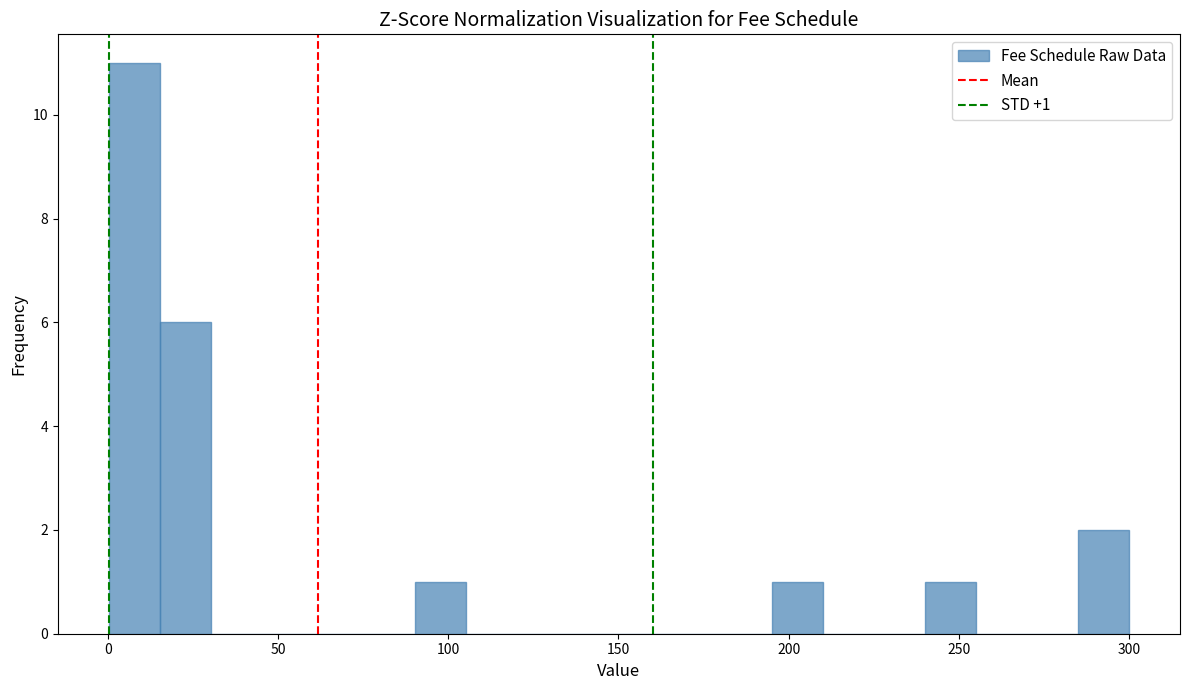

Around what value on the x-axis is the tallest bar? Give the approximate position of its centre, as read against the axis.

10